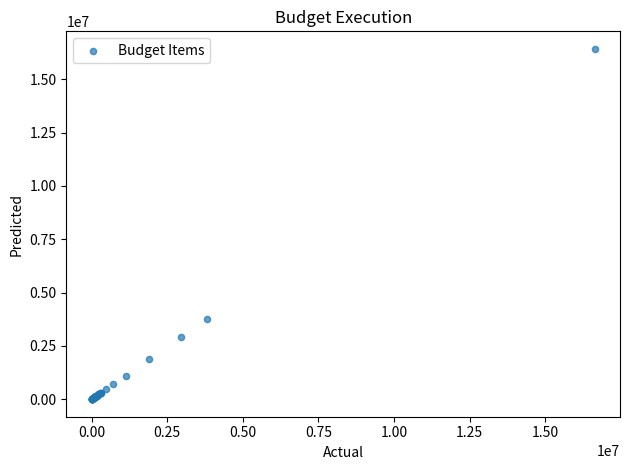

What Y value in the scatter plot is closest to 8213399?

3776215.6